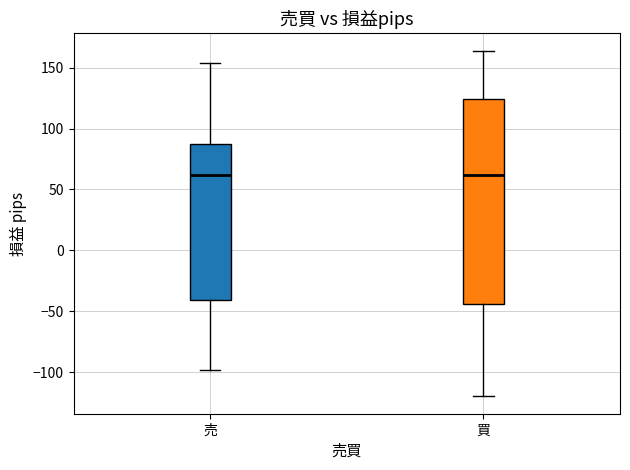

Reading left to right, read every box against the y-axis: the position of its median line, the range the box covers, and the ends of its whiskers. The values are not printed on the chart, so give them approximately, as read against the axis.

売: median 60, box -40 to 85, whiskers -100 to 155
買: median 60, box -45 to 125, whiskers -120 to 165